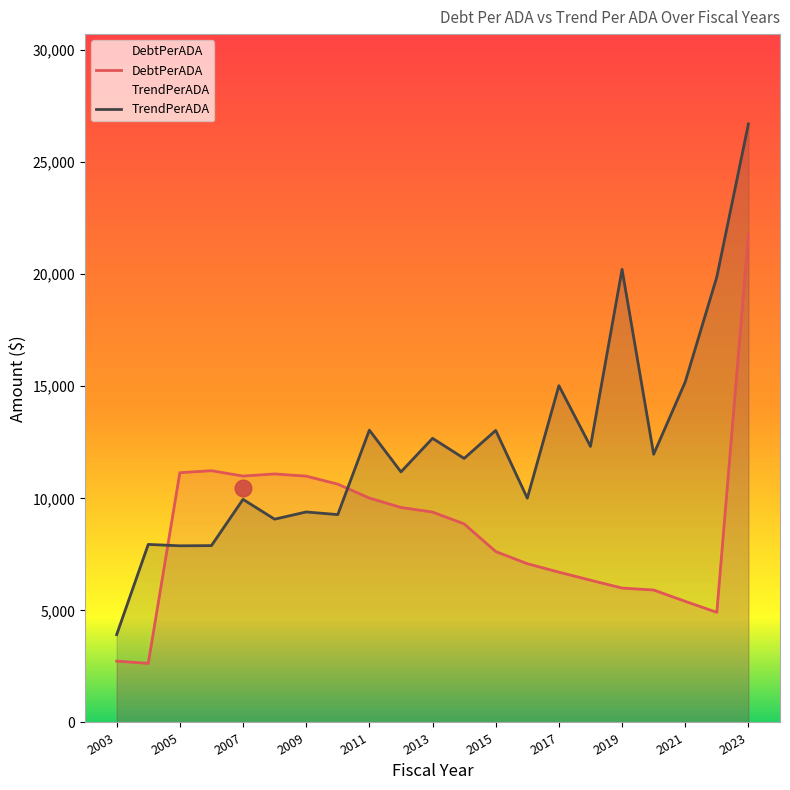

Is the value of TrendPerADA at 2019 greater than the value of DebtPerADA at 2013?

Yes